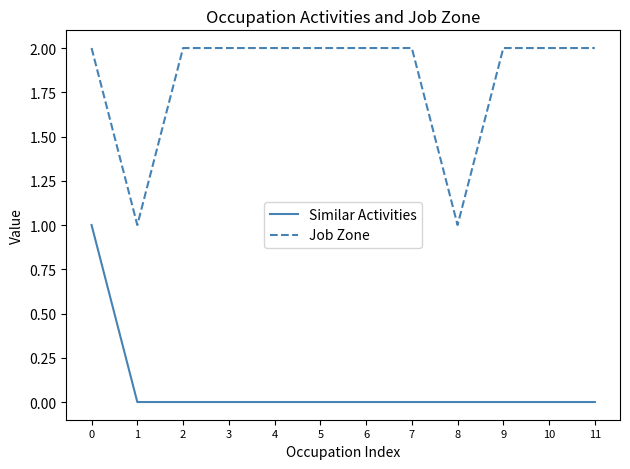

True or false: Job Zone and Similar Activities cross at least once.

False